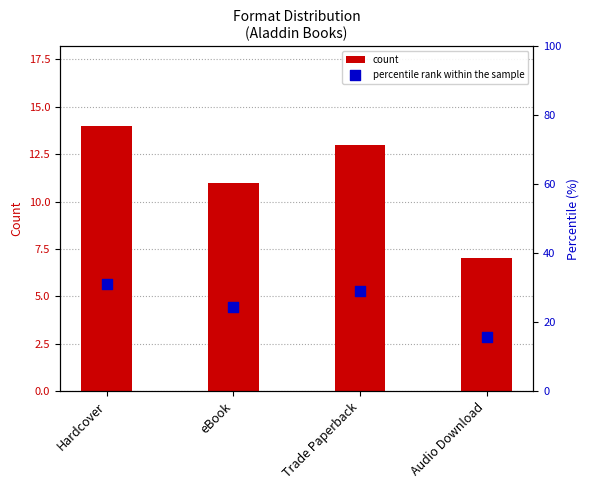

What is the total value across all series at eBook?

35.4